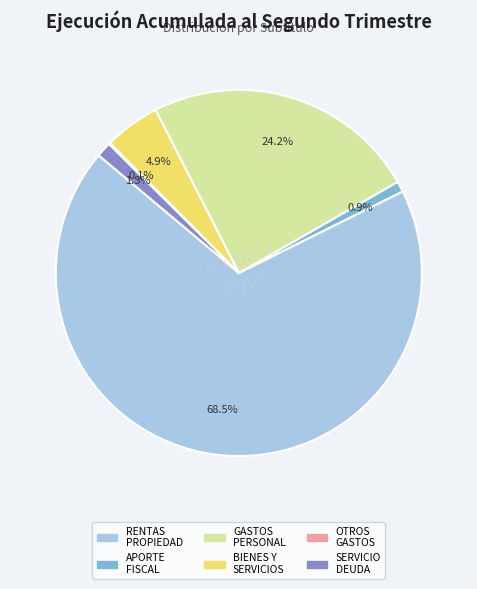

To the nearest percent, what is the average slice percentage?

17%